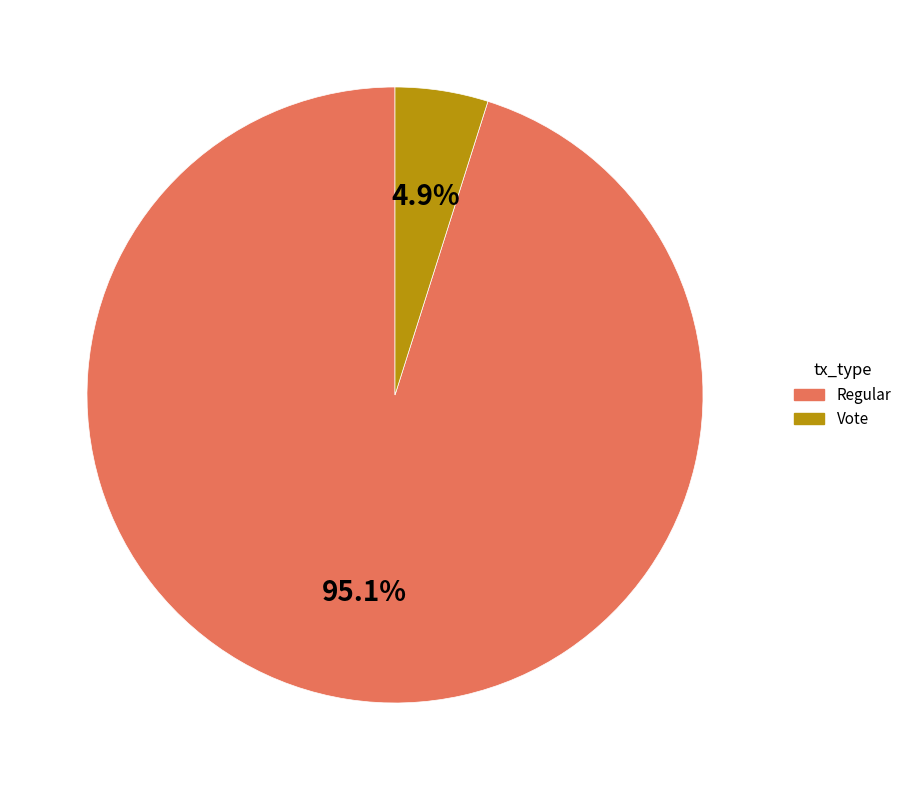

To the nearest percent, what portion does Regular represent?

95%